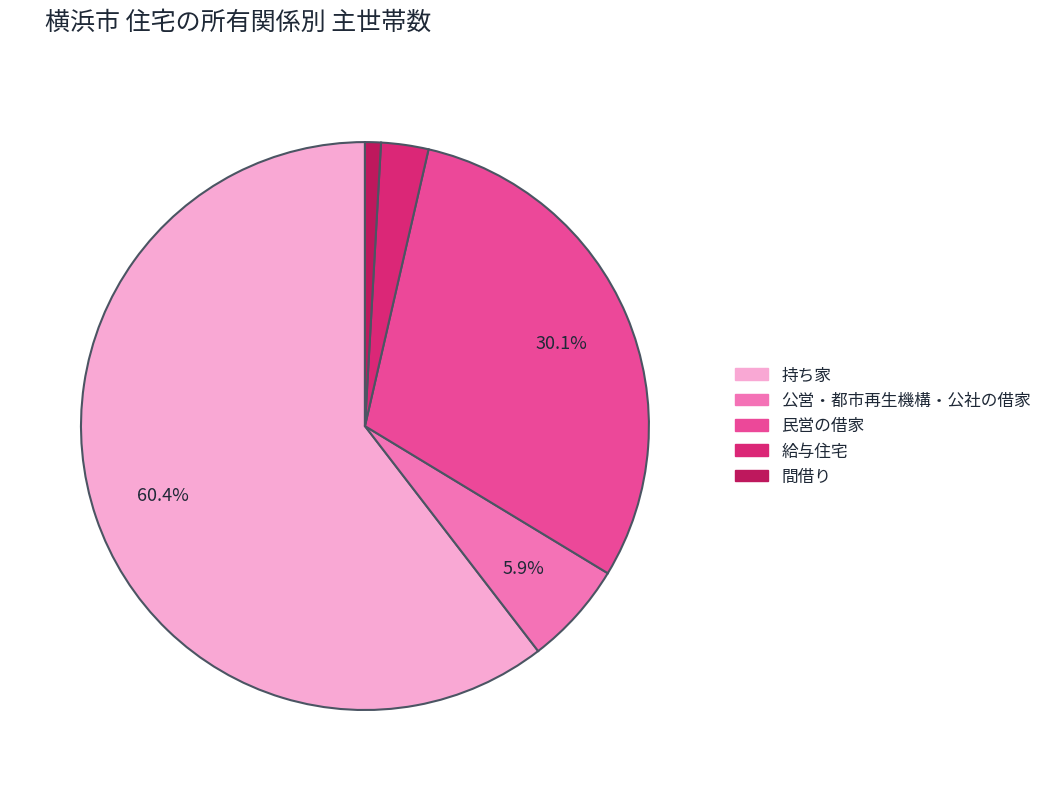

How many slices are in this pie chart?

5